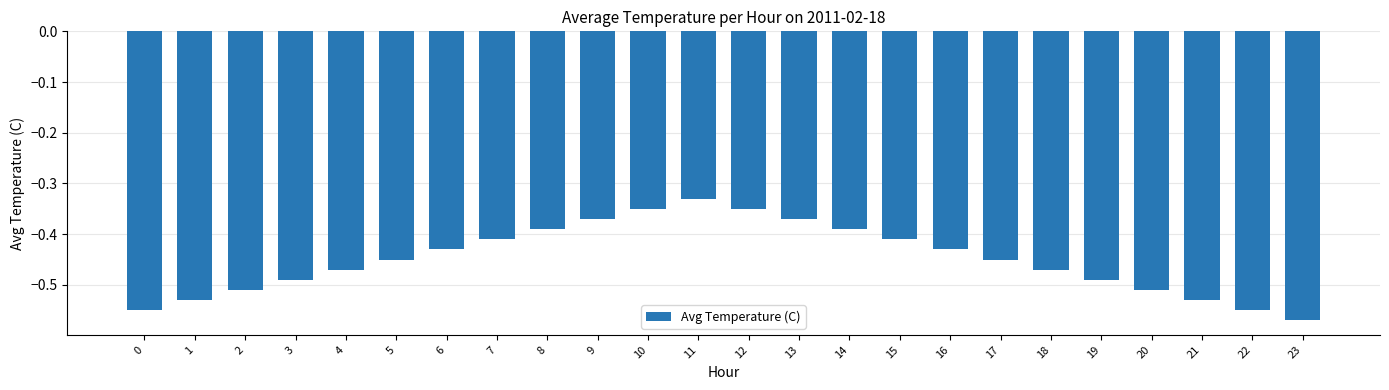

Where is the data nearest to the value 0?

11